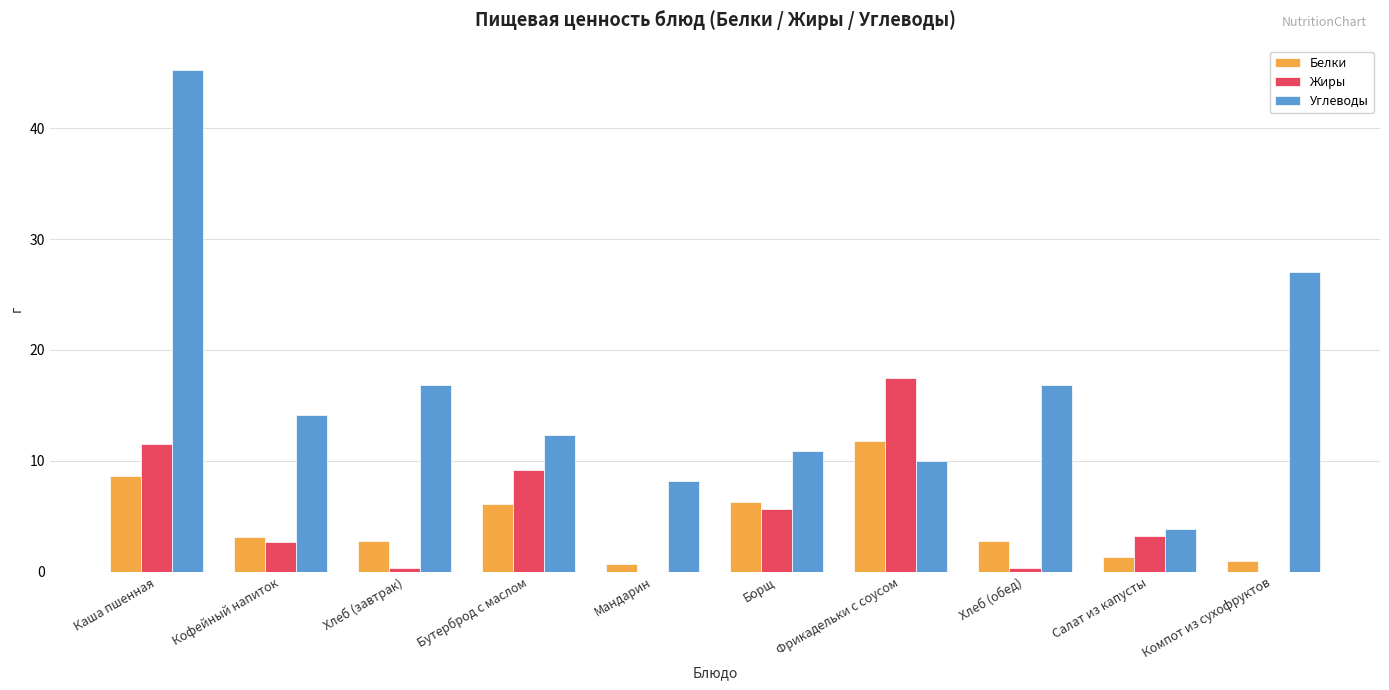

What is the maximum value for Углеводы?

45.2